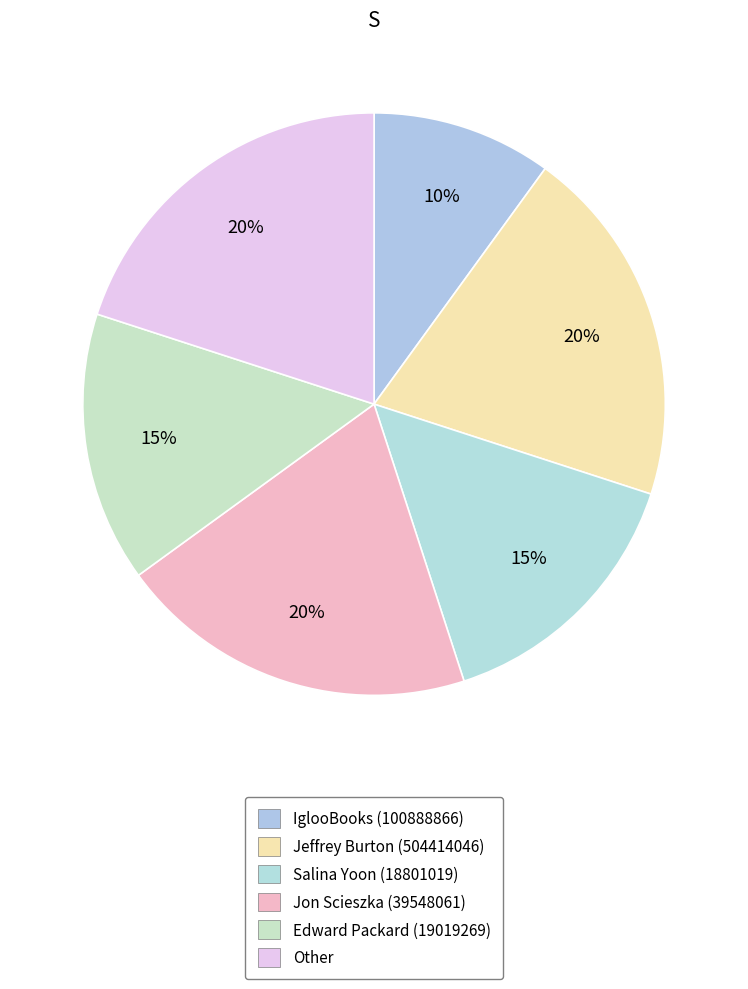

To the nearest percent, what is the difference between the Other and IglooBooks (100888866) slice percentages?

10%